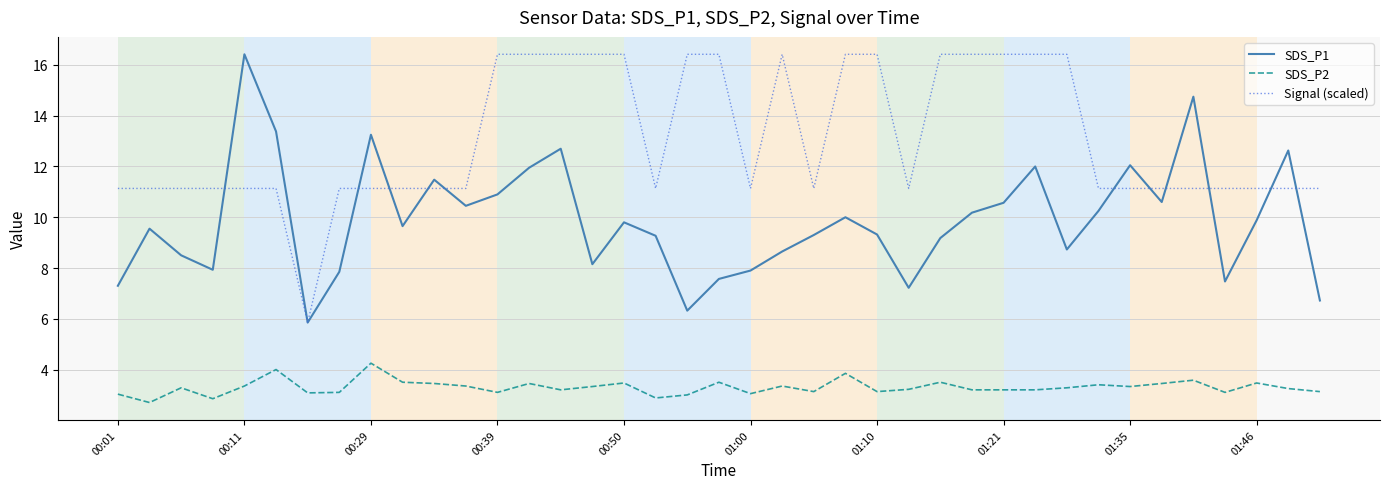

List the series in order of their overall mean, highest first.

Signal (scaled), SDS_P1, SDS_P2